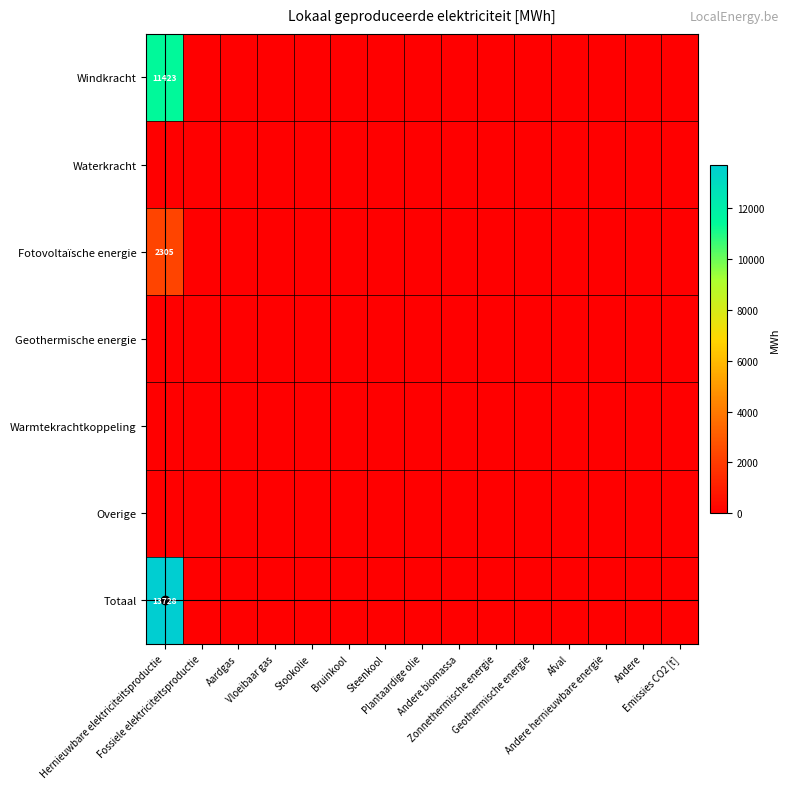

The Geothermische energie series shows 0.0 at Bruinkool. True or false?

True